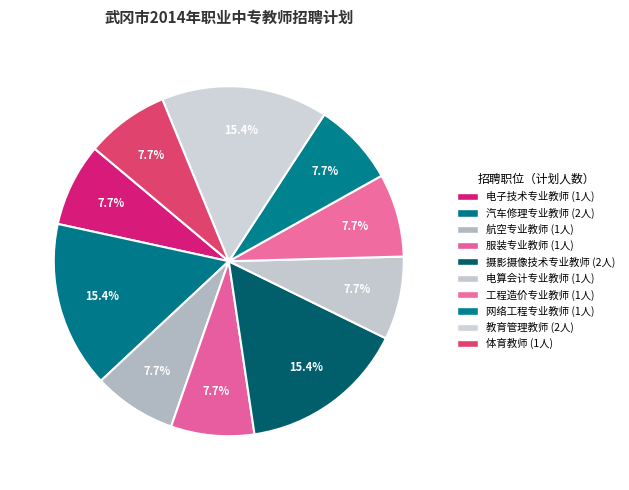

How many slices are in this pie chart?

10